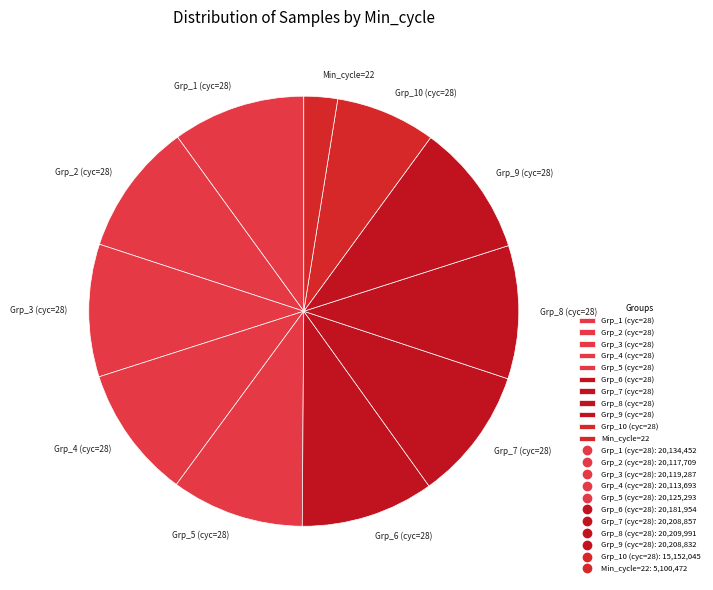

What is the ratio of the value at Grp_9 (cyc=28) to the value at Grp_7 (cyc=28)?

1.0